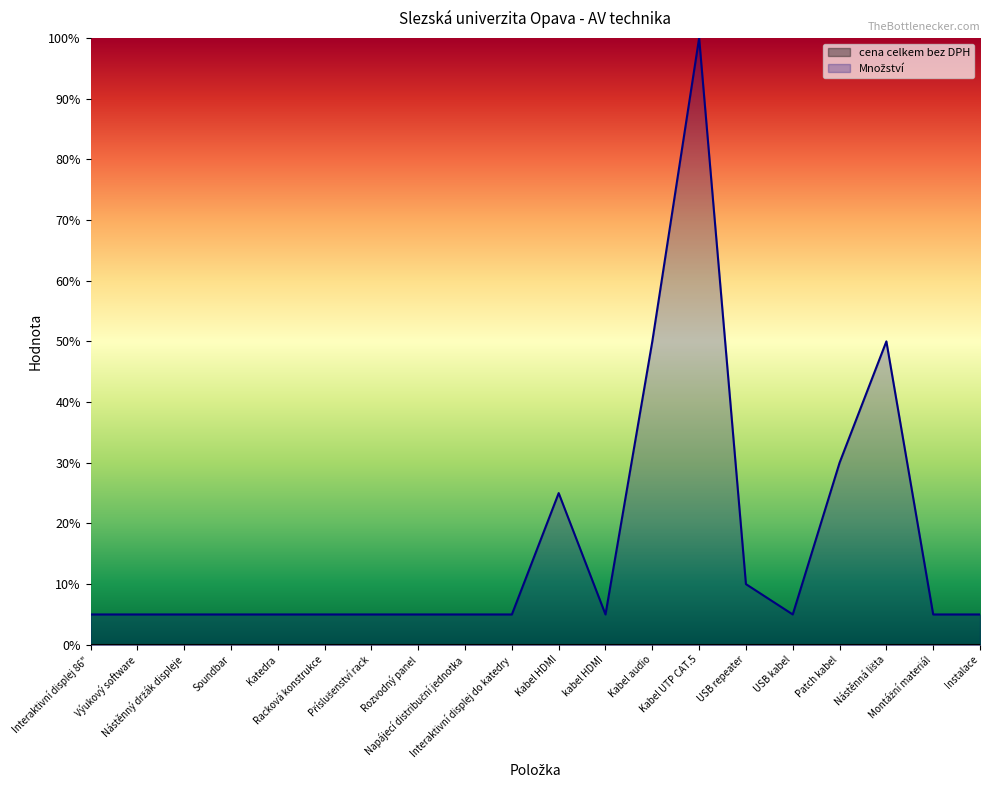

Reading left to right, extract all data points from this chart.

5	5	5	5	5	5	5	5	5	5	25	5	50	100	10	5	30	50	5	5